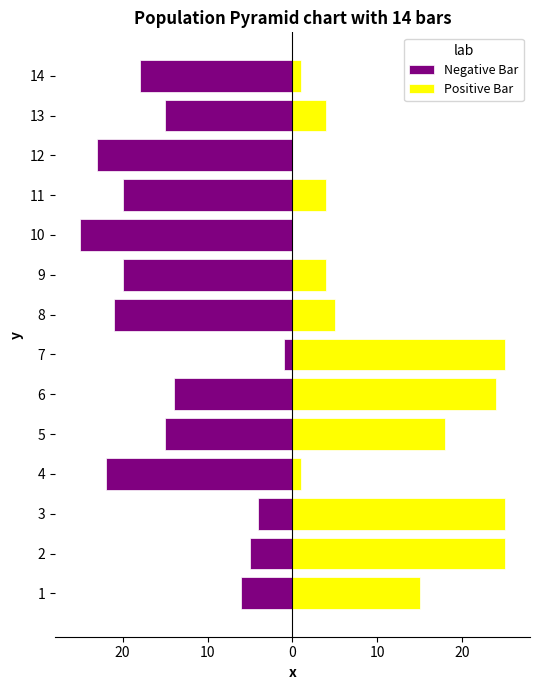

Which series has the largest total across all categories?

Positive Bar